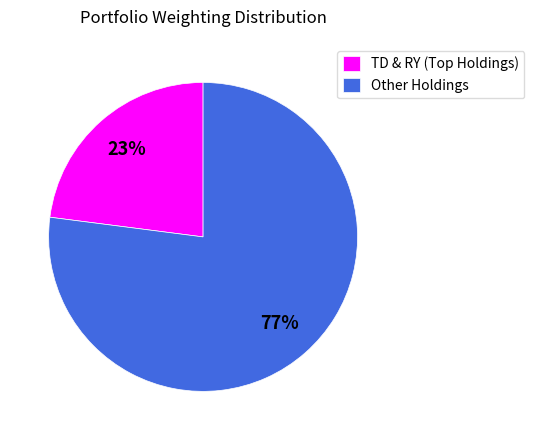

Which slice is the largest?

Other Holdings